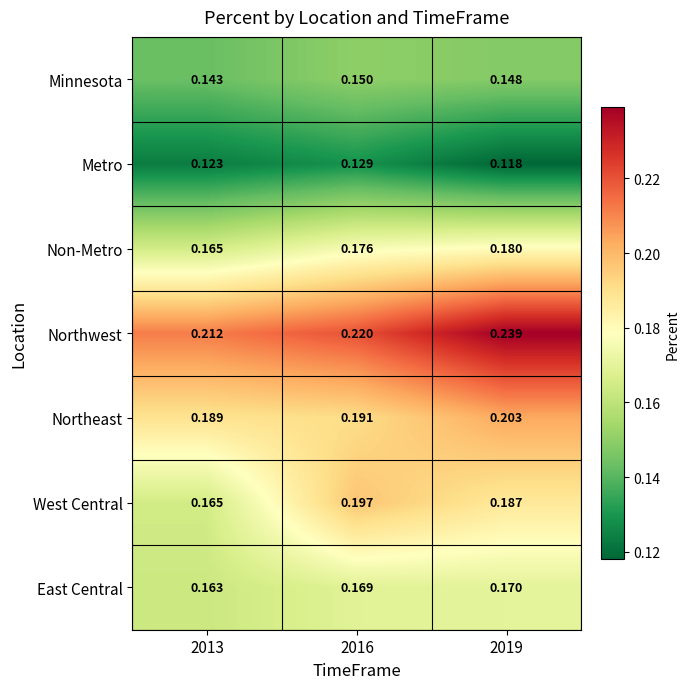

Which series has the widest spread of values?

West Central